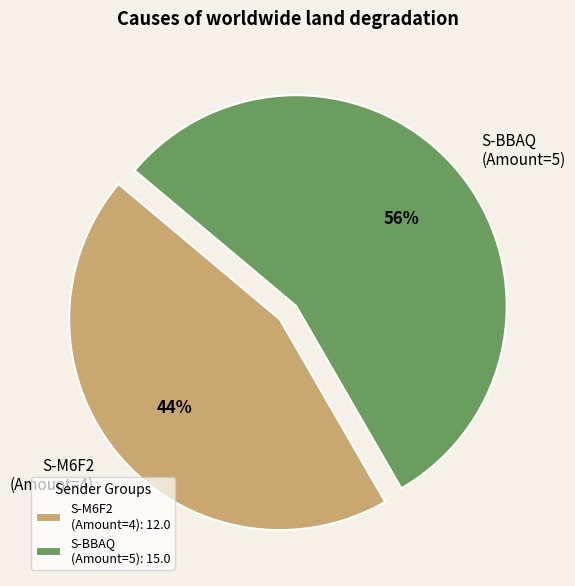

Is there a majority slice in this chart?

Yes